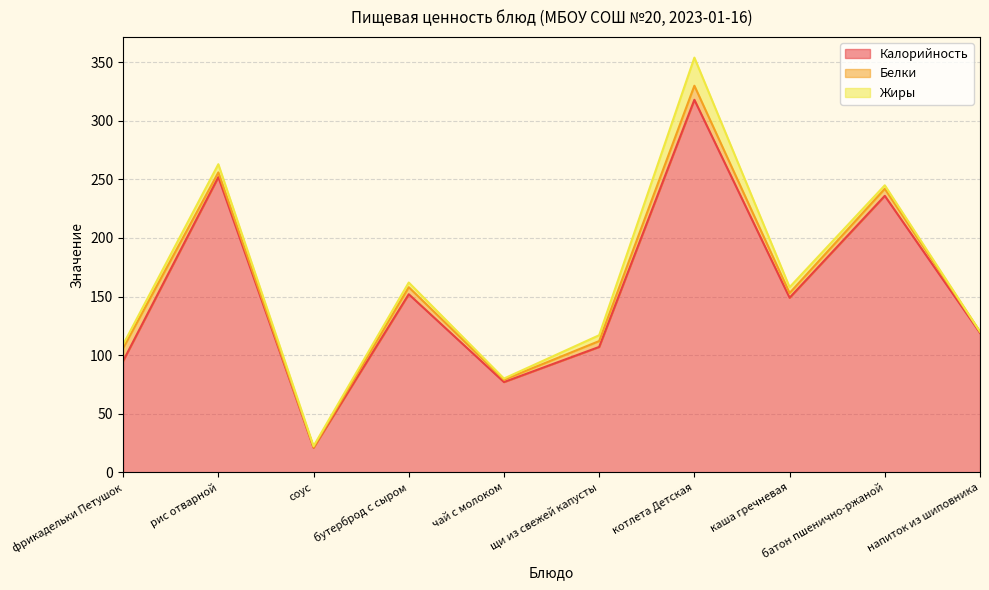

Which category has the highest value across all series?

котлета Детская